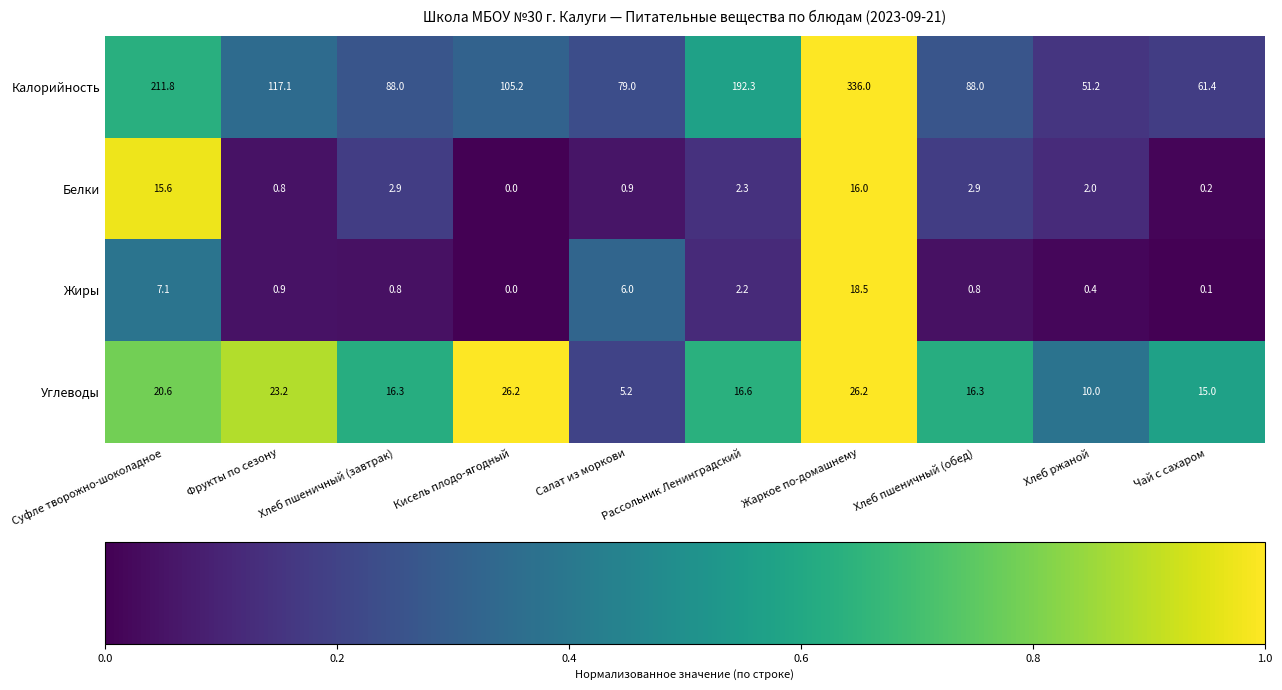

What is the total value across all series at Хлеб ржаной?

63.6